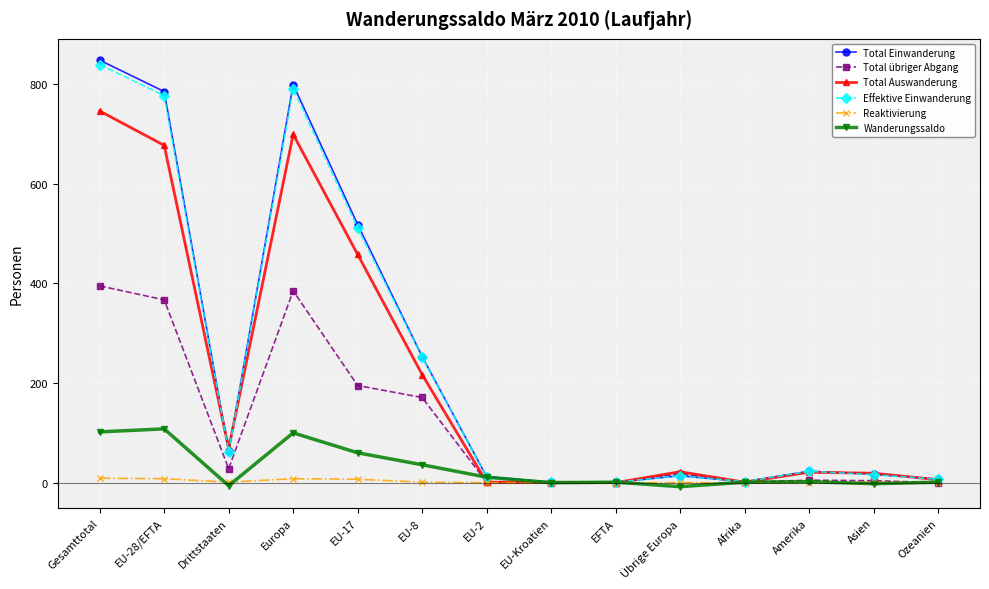

At which category does the chart reach its peak across all series?

Gesamttotal